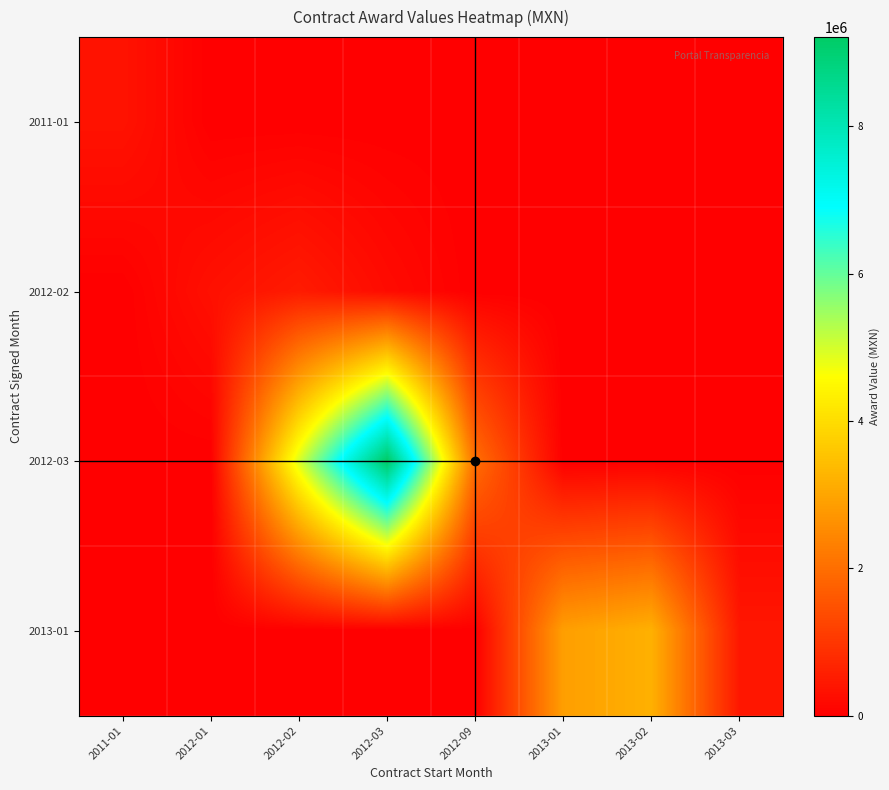

Which series changed the most between 2012-03 and 2013-02?

row_2